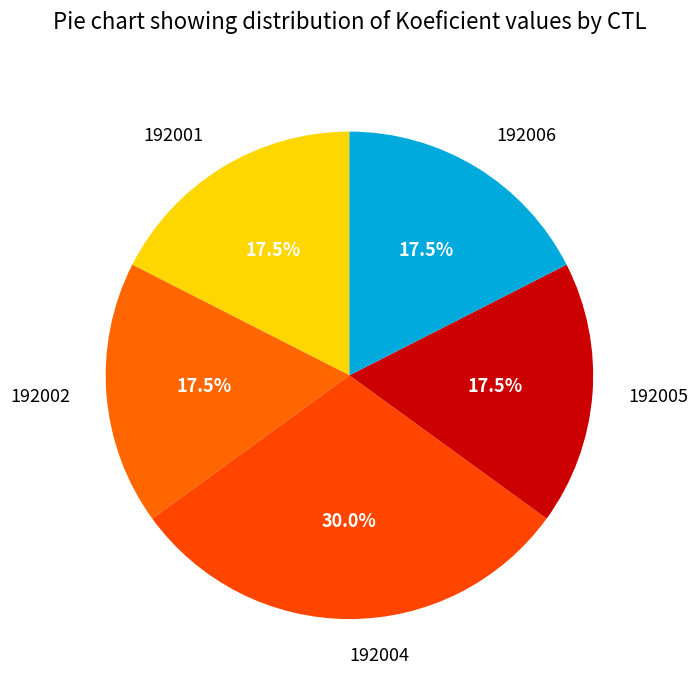

Is it true that 192002 is 4% of the pie?

False